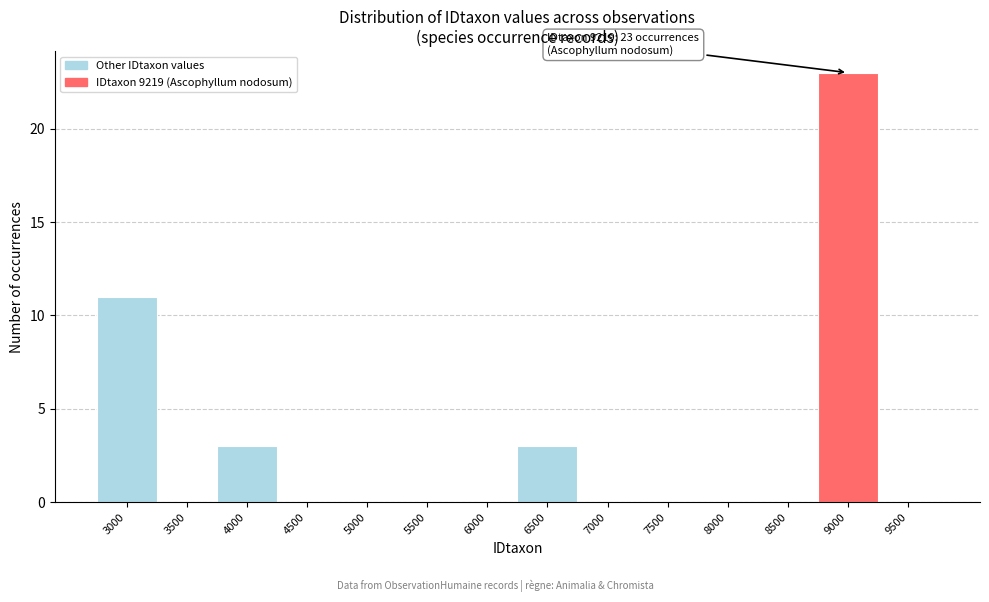

Reading left to right, transcribe all the data shown in this chart.

3000=11	3500=0	4000=3	4500=0	5000=0	5500=0	6000=0	6500=3	7000=0	7500=0	8000=0	8500=0	9000=23	9500=0